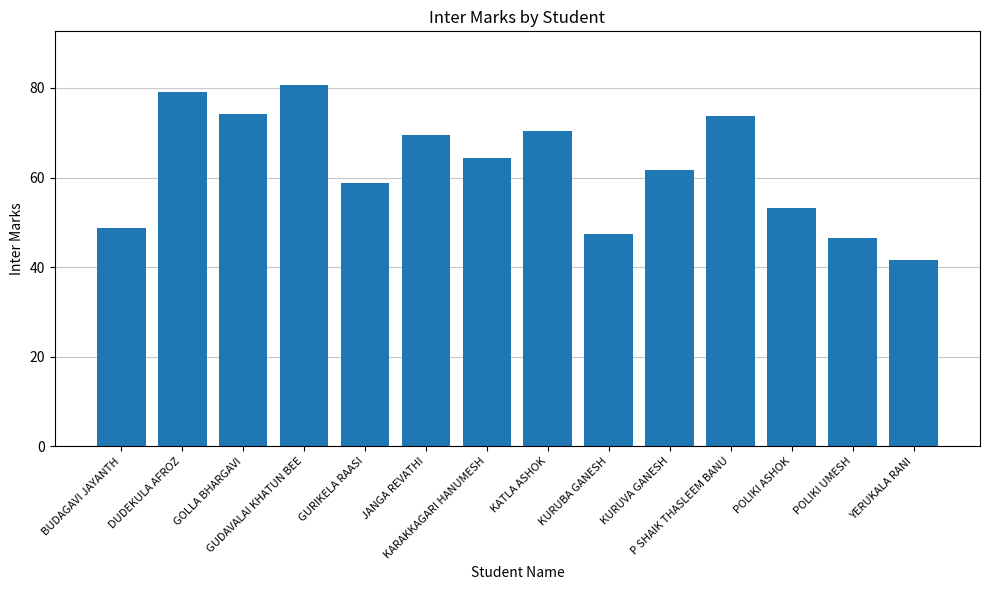

Are the bars horizontal?

No